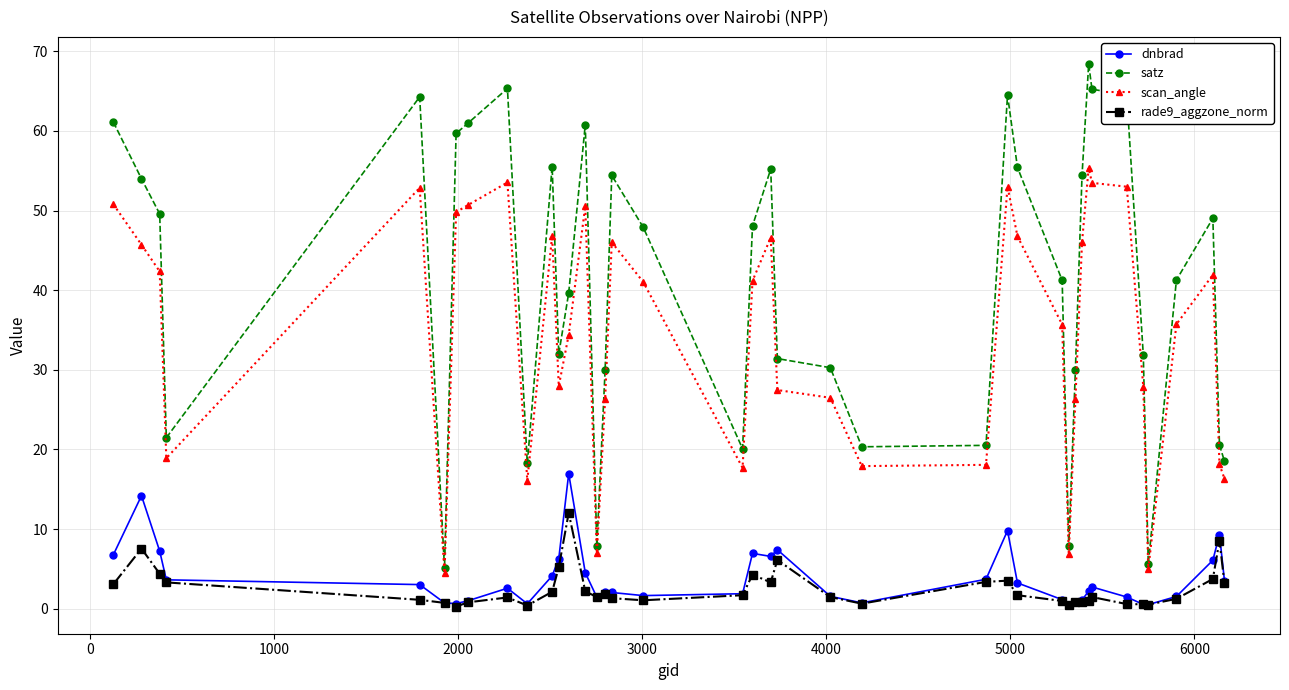

True or false: scan_angle has more than 0 interior local peaks.

True